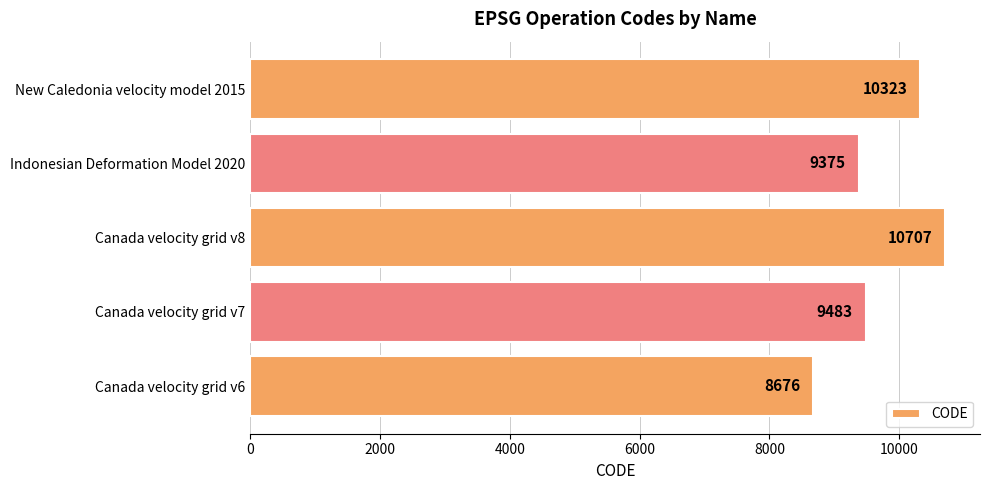

What is the ratio of the value at Canada velocity grid v8 to the value at Canada velocity grid v6?

1.2